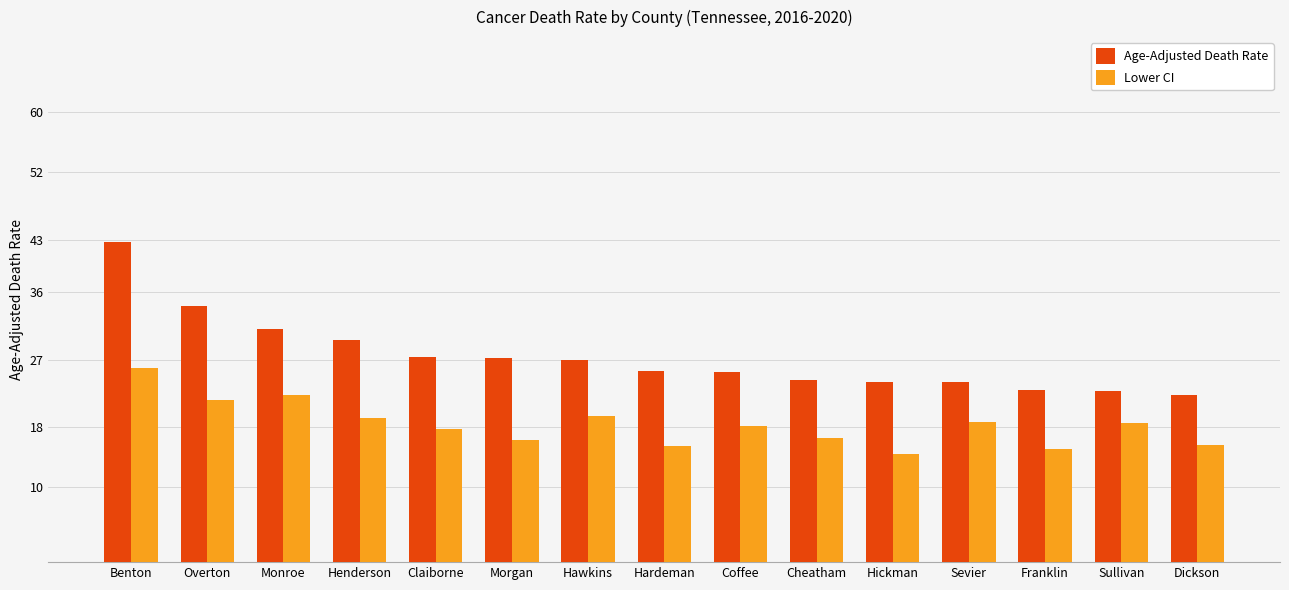

List the series in order of their peak value, highest first.

Age-Adjusted Death Rate, Lower CI